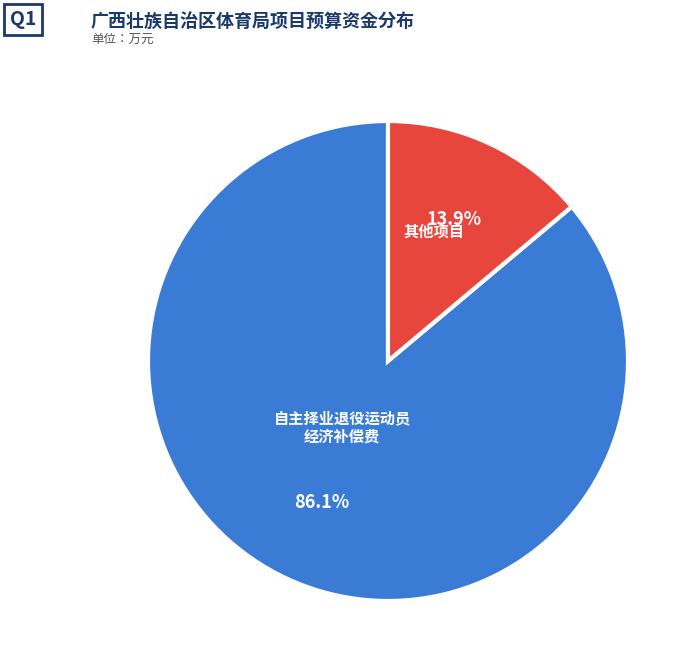

How many segments does this pie chart have?

2